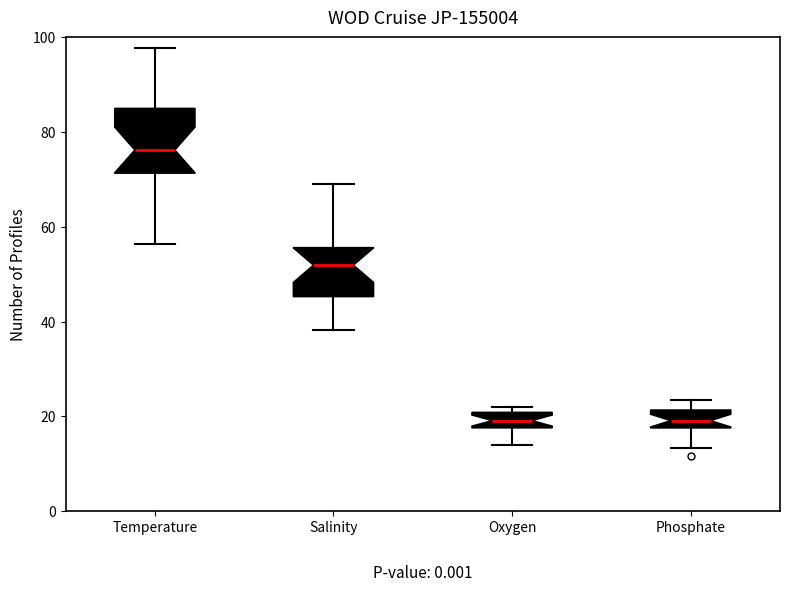

Reading left to right, transcribe this box plot: for each box, give where its median line is, the range the box spans, and where its two whiskers end, as read against the y-axis. The values are not printed on the chart, so give them approximately, as read against the axis.

Temperature: median 76, box 72 to 86, whiskers 56 to 98
Salinity: median 52, box 46 to 56, whiskers 38 to 70
Oxygen: median 20 (inside the box), box 18 to 20, whiskers 14 to 22
Phosphate: median 20, box 18 to 22, whiskers 14 to 24